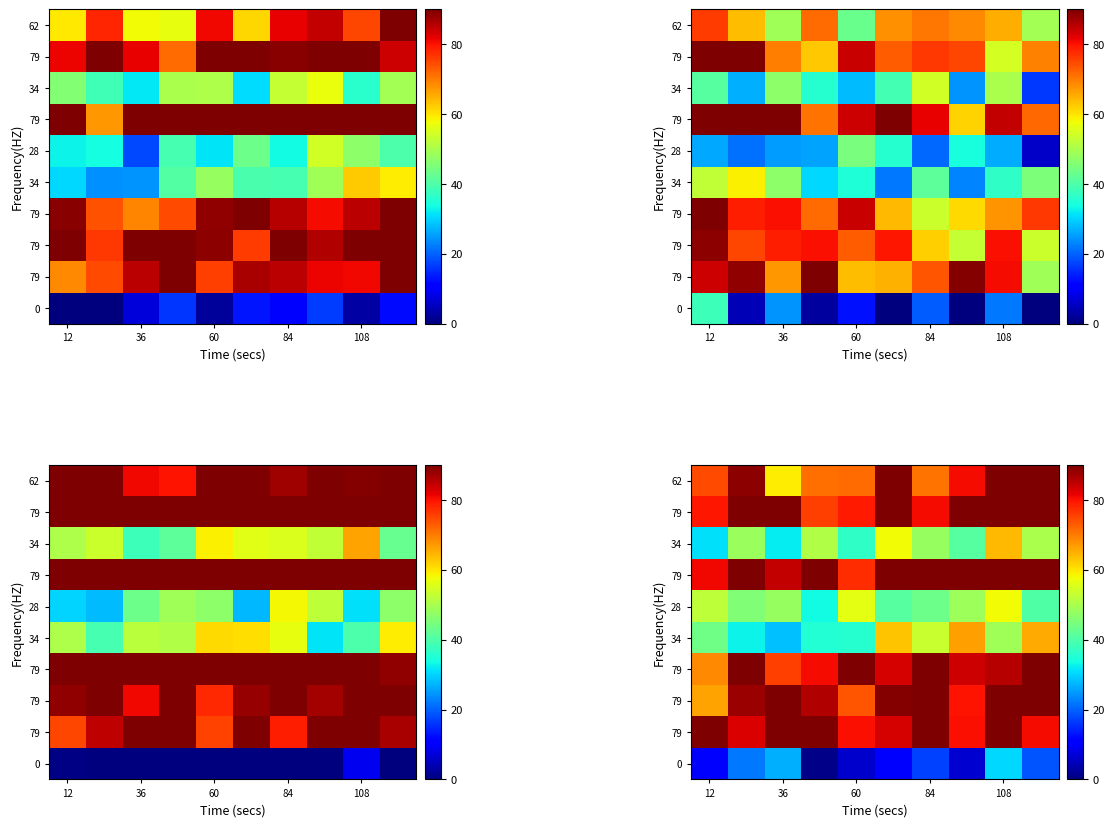

What is the smallest value displayed?

0.9